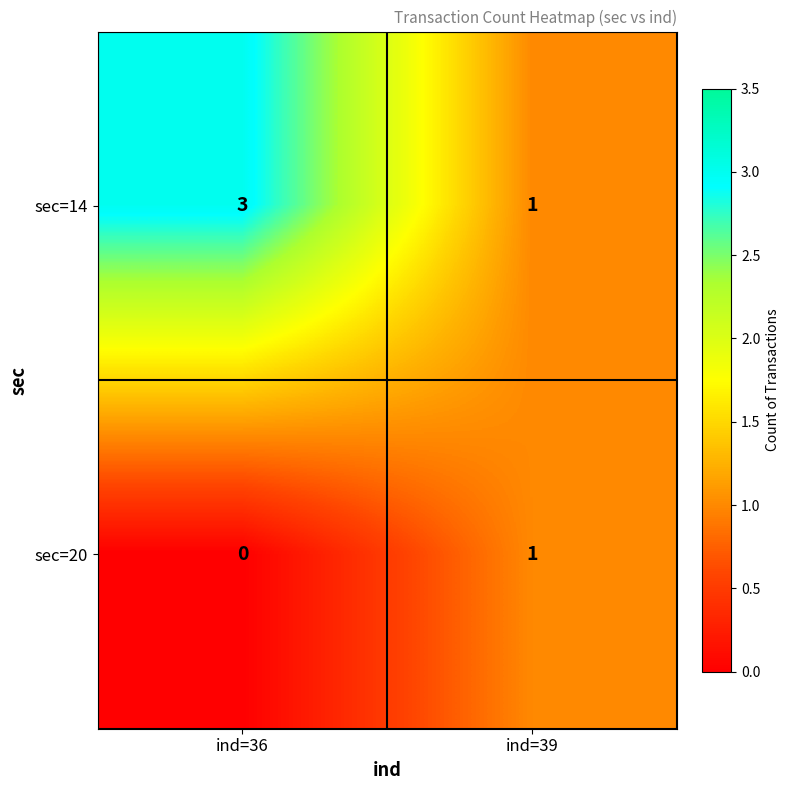

Which series changed the most between ind=36 and ind=39?

sec=14